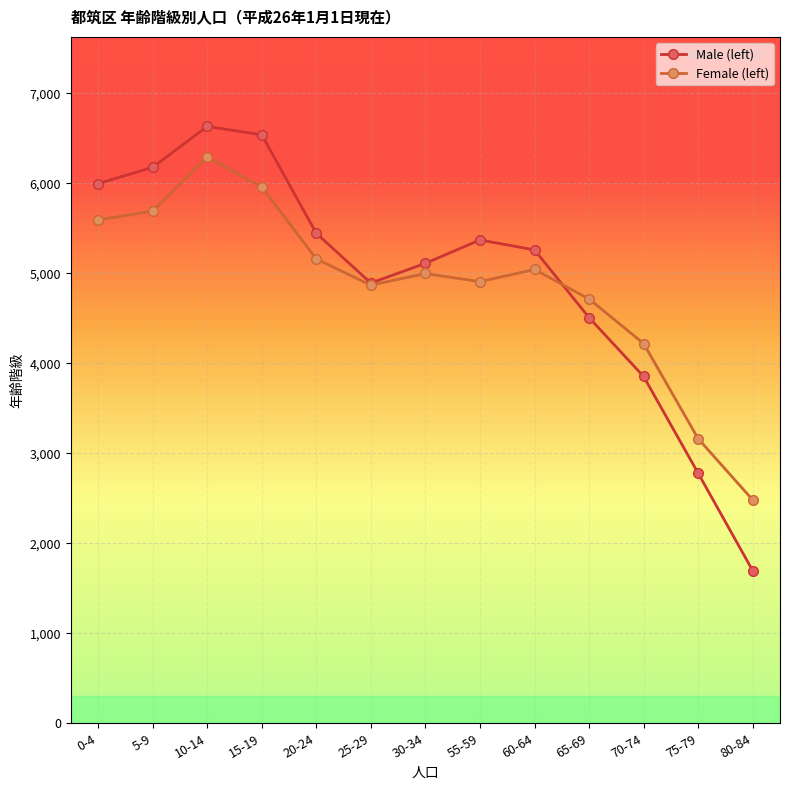

Which category has the lowest value across all series?

80-84